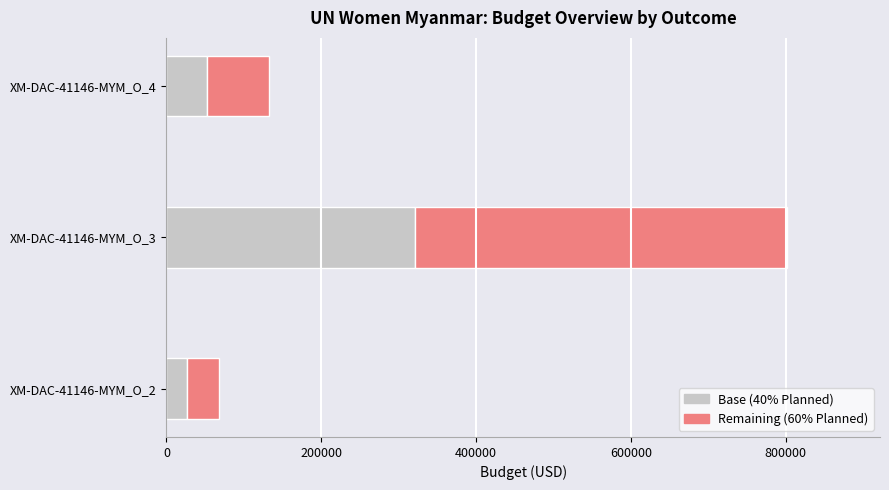

At which category is the sum across all series the highest?

XM-DAC-41146-MYM_O_3